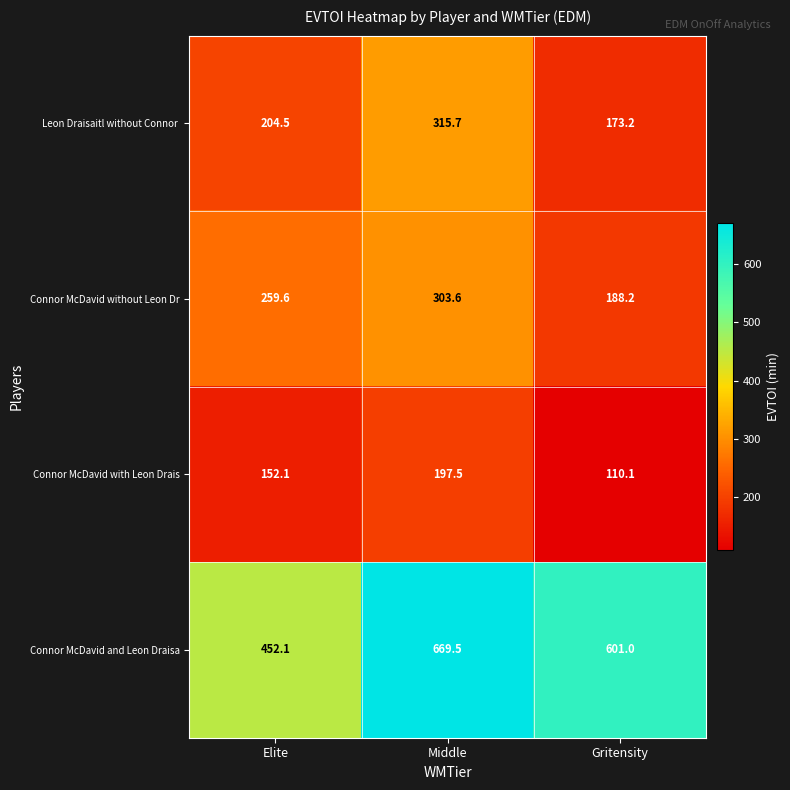

The Connor McDavid with Leon Drais series shows 56.3 at Gritensity. True or false?

False